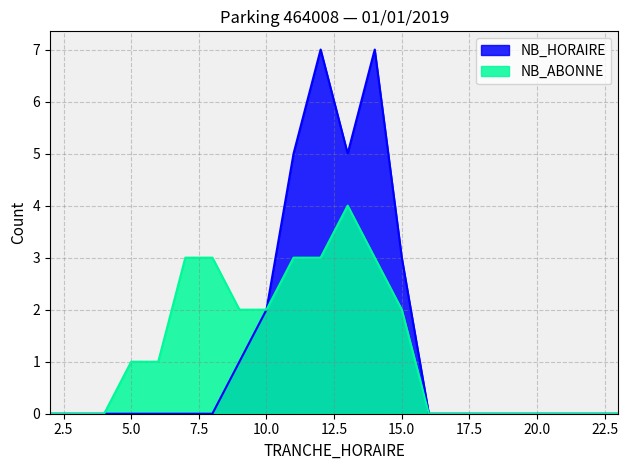

Does the chart display data point markers on the line(s)?

No